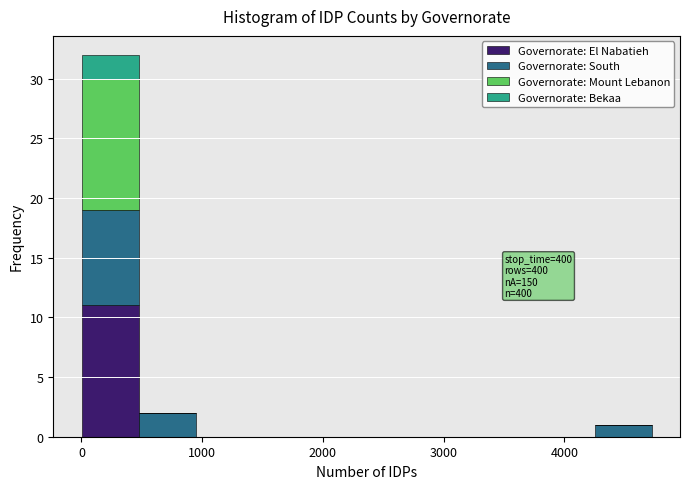

Which range on the x-axis has the tallest stacked bar (by total height)?

0 to 500